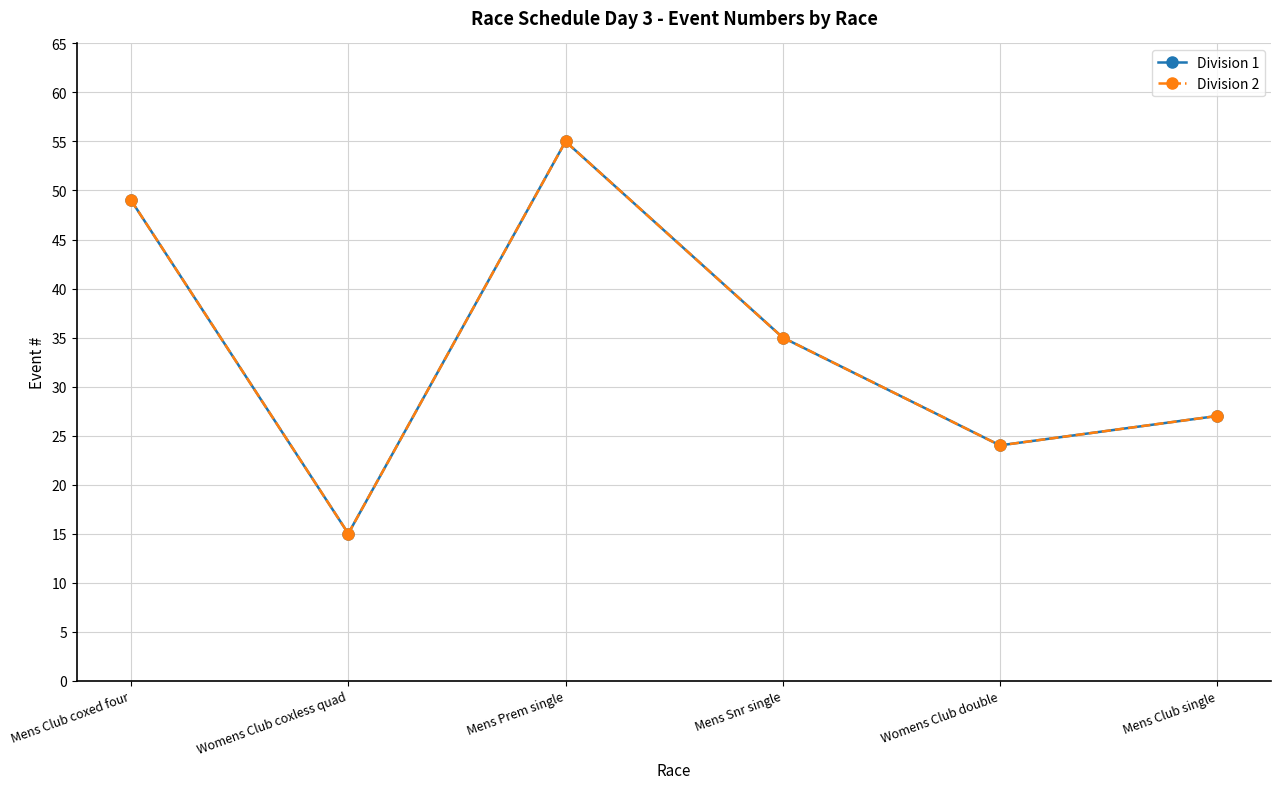

In Division 1, how many points are higher than both neighbors (excluding endpoints)?

1